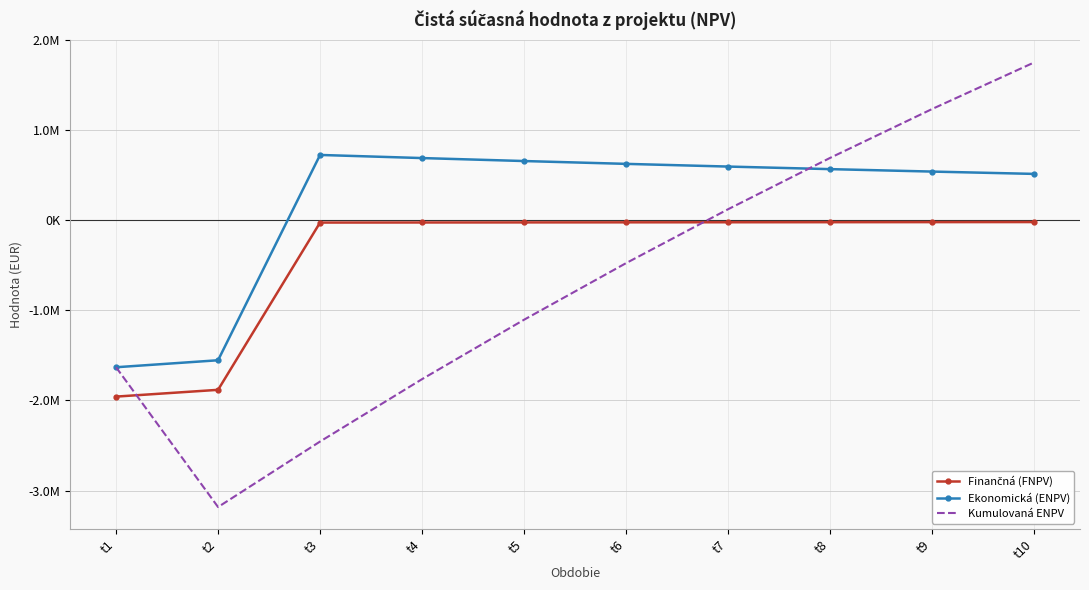

True or false: Finančná (FNPV) has more than 1 points higher than both neighbors.

False